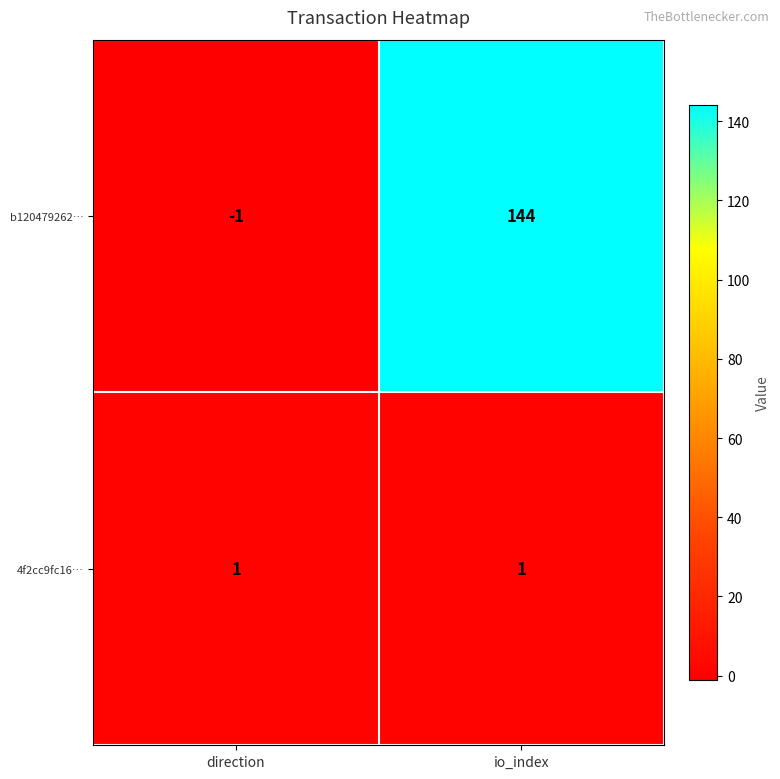

Reading right to left, what are all the values shown in this chart?

b120479262…: 144	-1
4f2cc9fc16…: 1	1